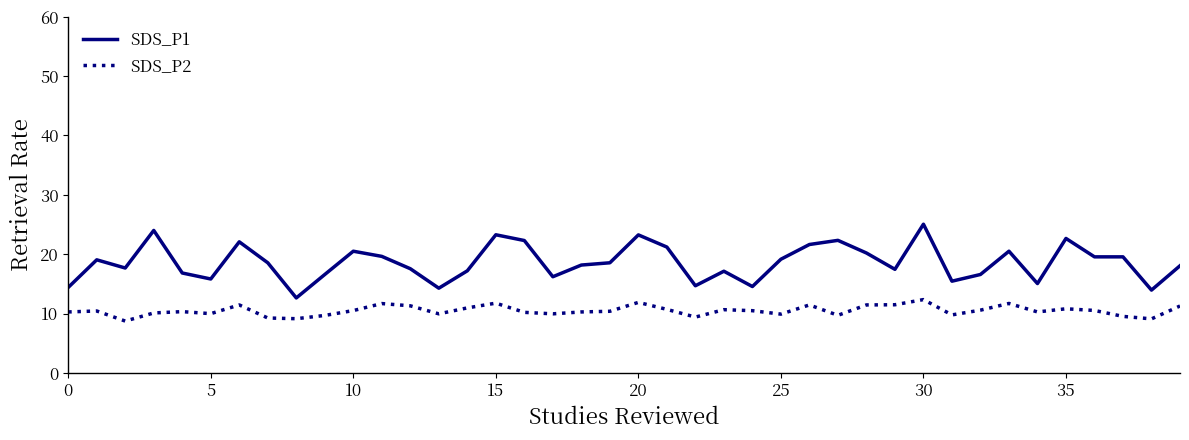

True or false: SDS_P1 and SDS_P2 intersect in this chart.

False